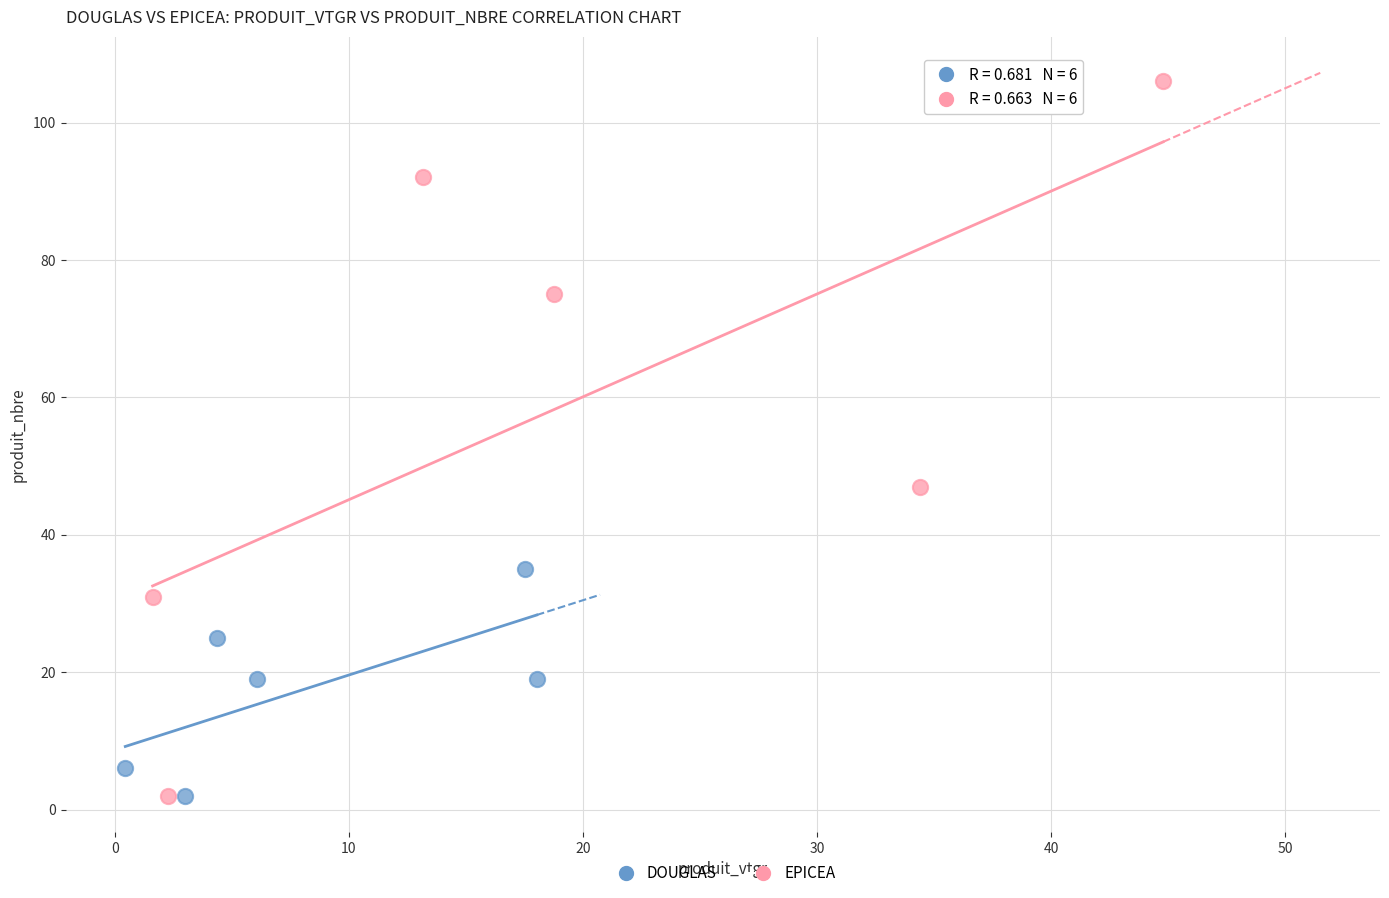

Which series has the widest spread of Y values?

EPICEA